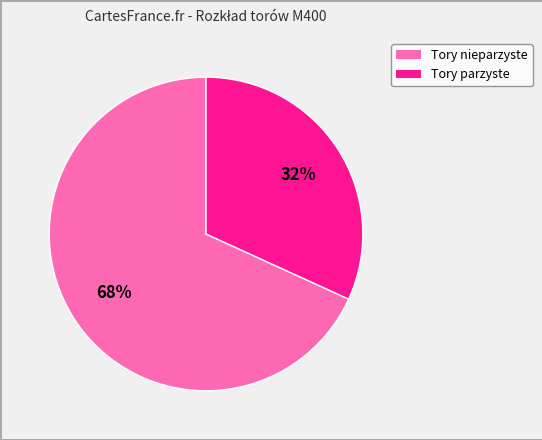

Is there any slice that represents more than half of the pie?

Yes